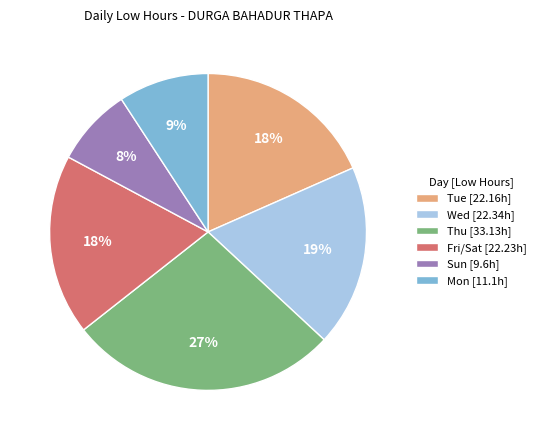

Does any single category account for the majority?

No